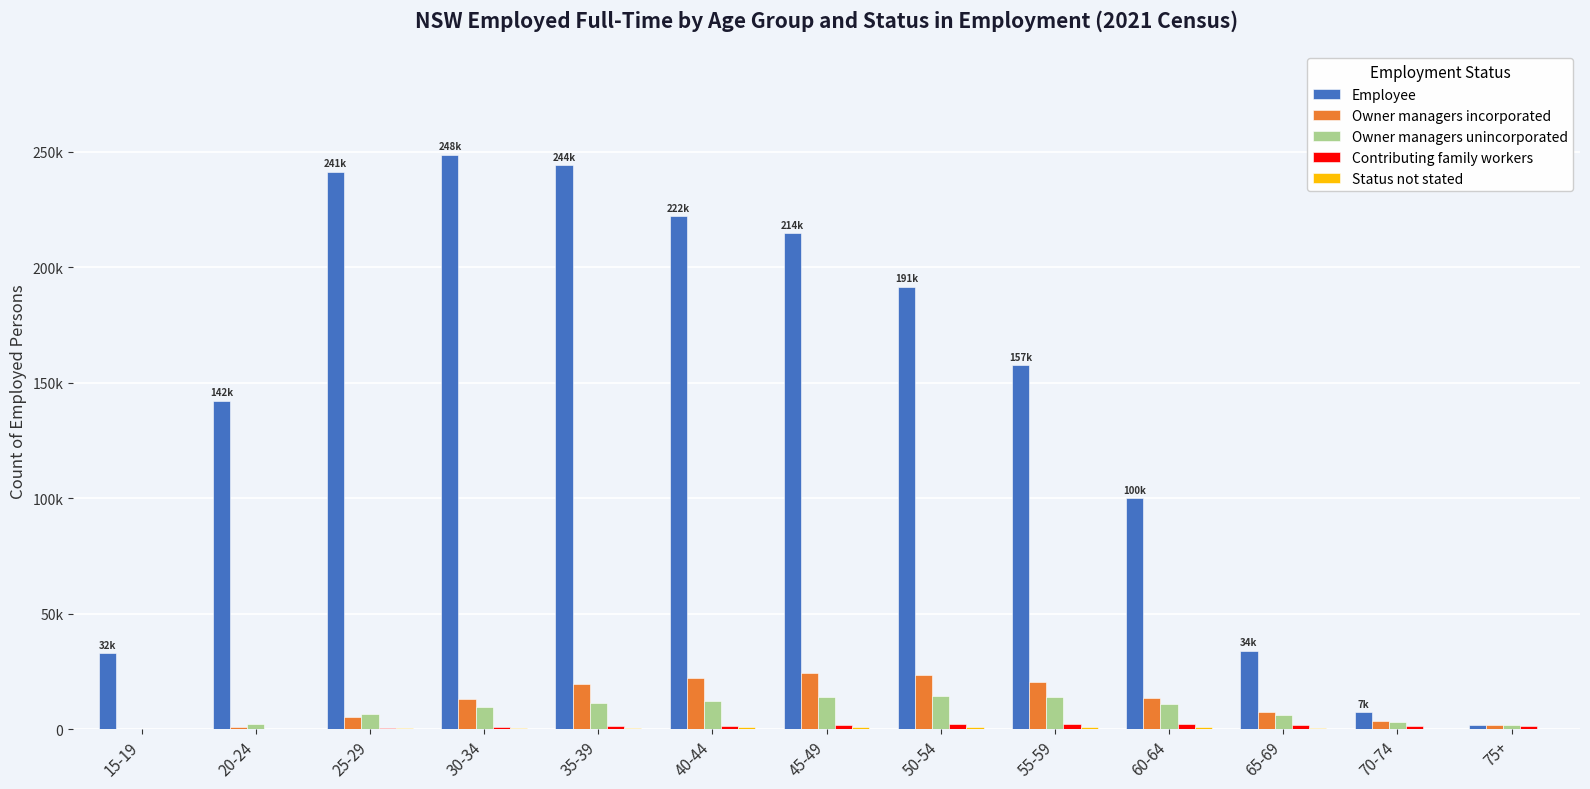

True or false: Owner managers unincorporated has a value of 6498 at 40-44.

False